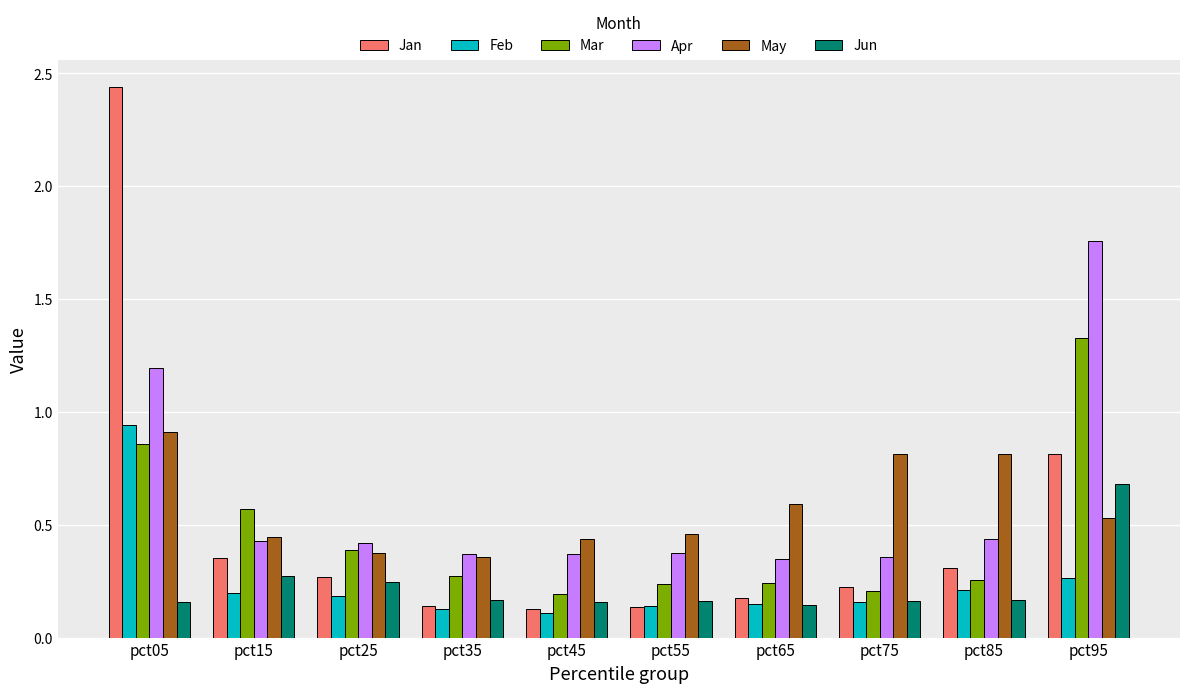

The value of Mar at pct45 is 0.3. True or false?

False